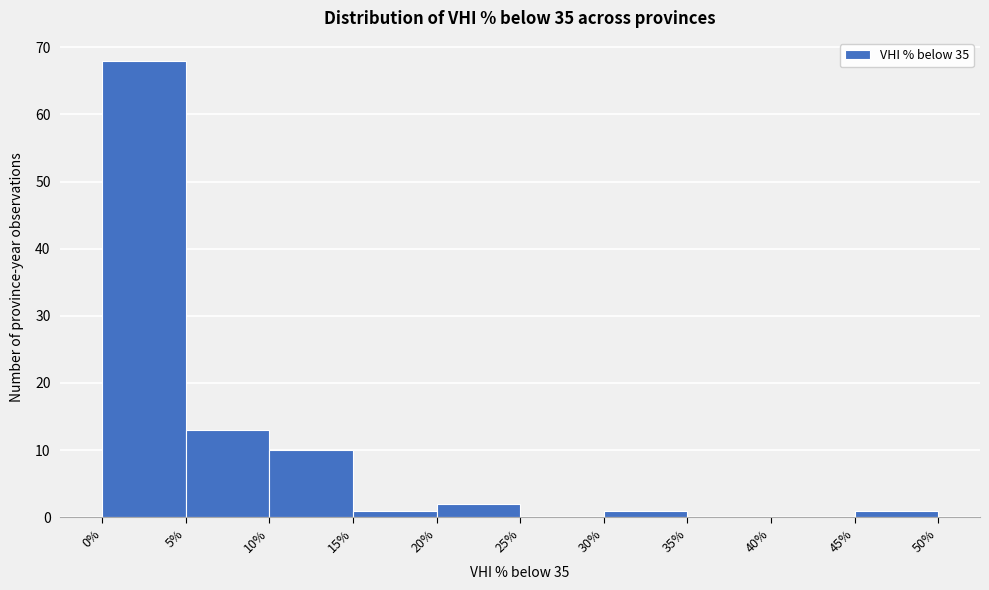

Reading left to right, list every bar in this chart as the range it spans on the x-axis followed by its height. The values are not printed on the chart, so give them approximately, as read against the axis.

0% to 5%: 68
5% to 10%: 13
10% to 15%: 10
15% to 20%: 1
20% to 25%: 2
25% to 30%: 0
30% to 35%: 1
35% to 40%: 0
40% to 45%: 0
45% to 50%: 1